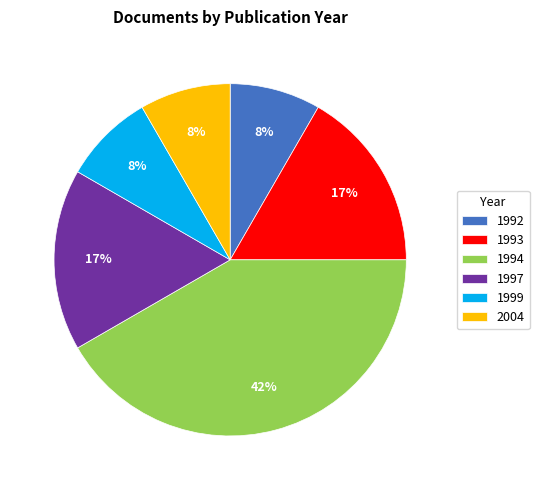

Approximately how many times larger is the value at 2004 compared to 1999?

1.0